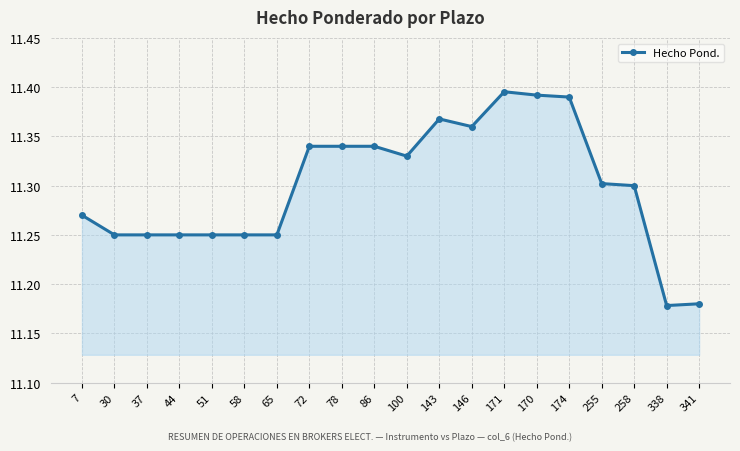

What is the label of the 7th point from the left?

65